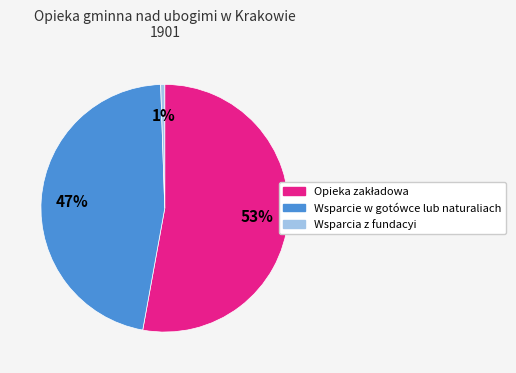

Is it true that Wsparcia z fundacyi is 1% of the pie?

True